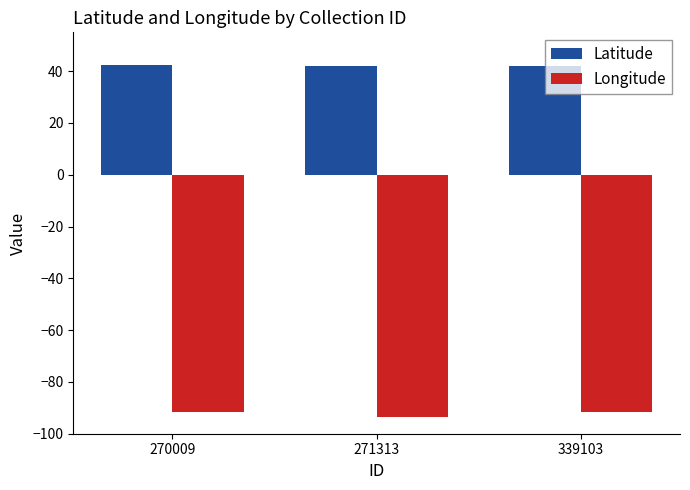

What is the greatest value displayed?

42.3